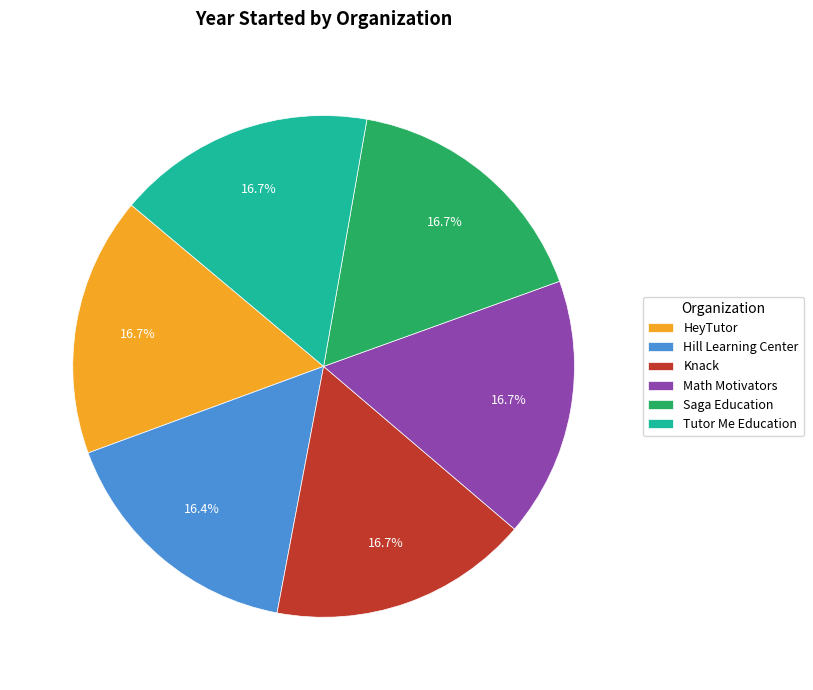

What is the ratio of the value at Knack to the value at Hill Learning Center?

1.0